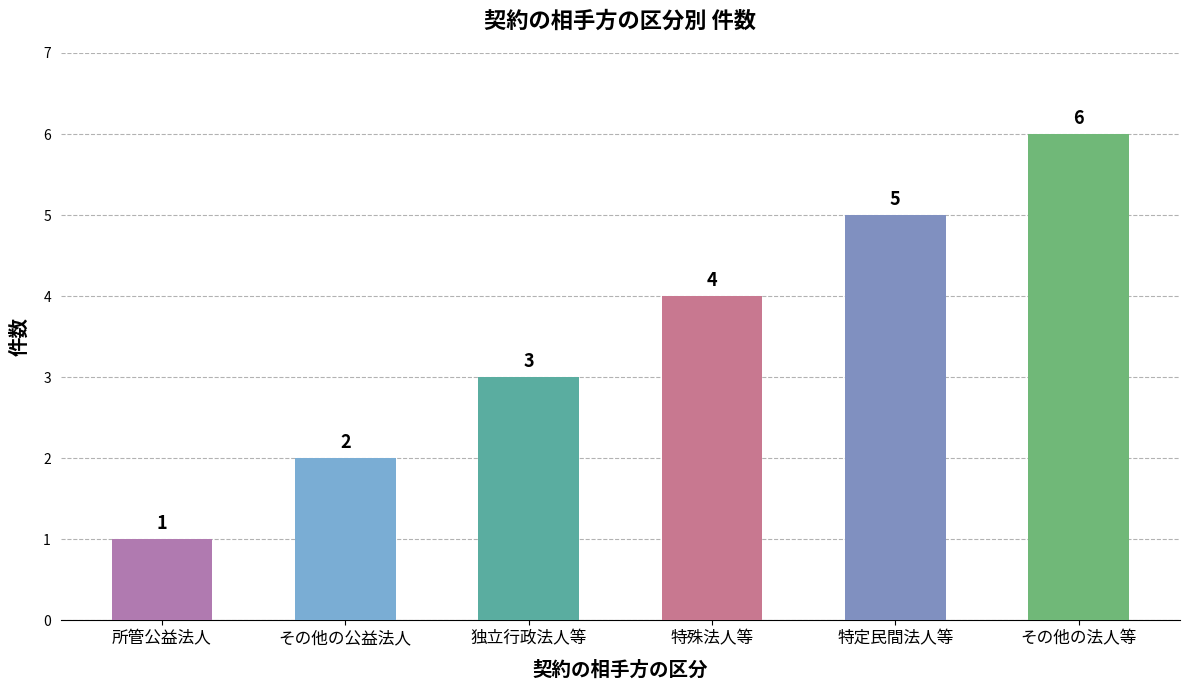

What is the maximum value shown in the chart?

6